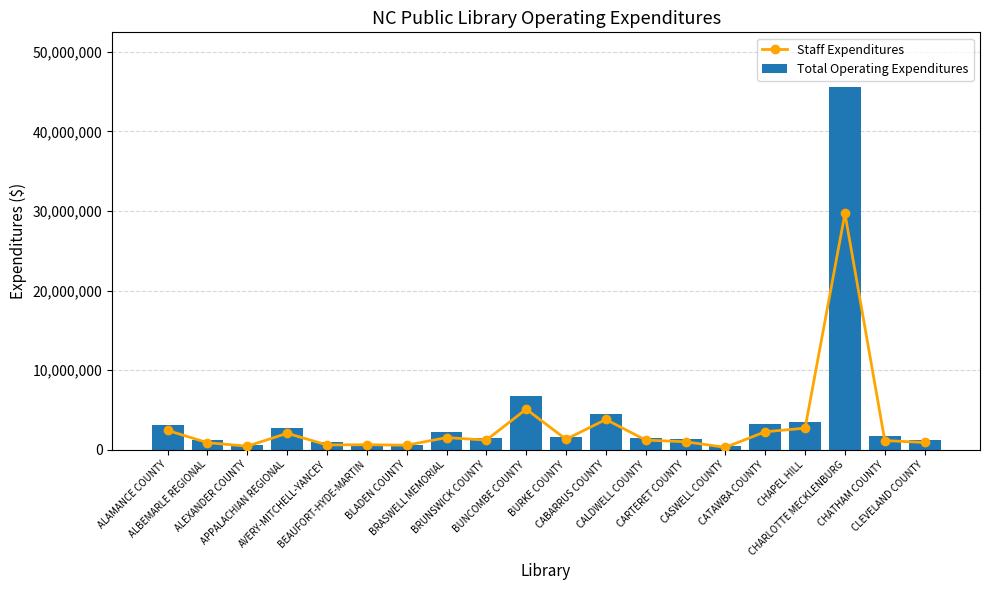

Reading left to right, list all the values displayed in this chart.

Staff Expenditures: 2422551.0	881509.0	441468.0	2062027.0	598794.0	623561.0	564535.0	1519555.0	1207954.0	5094654.0	1308590.0	3798676.0	1206189.0	995752.0	289652.0	2256706.0	2704142.0	29680131.0	1150458.0	905799.0
Total Operating Expenditures: 3133986.0	1247807.0	557143.0	2666309.0	997397.0	716771.0	604652.0	2212012.0	1458154.0	6708656.0	1655585.0	4506051.0	1497139.0	1342946.0	444068.0	3238045.0	3420058.0	45601575.0	1682247.0	1160904.0